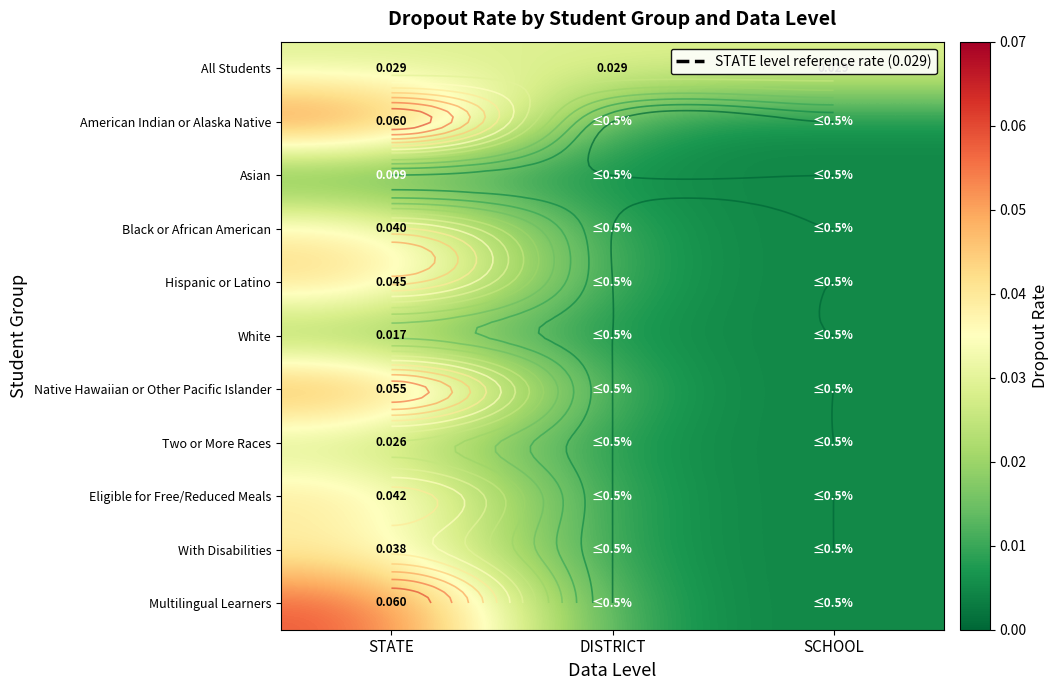

At SCHOOL, list the series in order from smallest to largest.

American Indian or Alaska Native, Asian, Black or African American, Hispanic or Latino, White, Native Hawaiian or Other Pacific Islander, Two or More Races, Eligible for Free/Reduced Meals, With Disabilities, Multilingual Learners, All Students